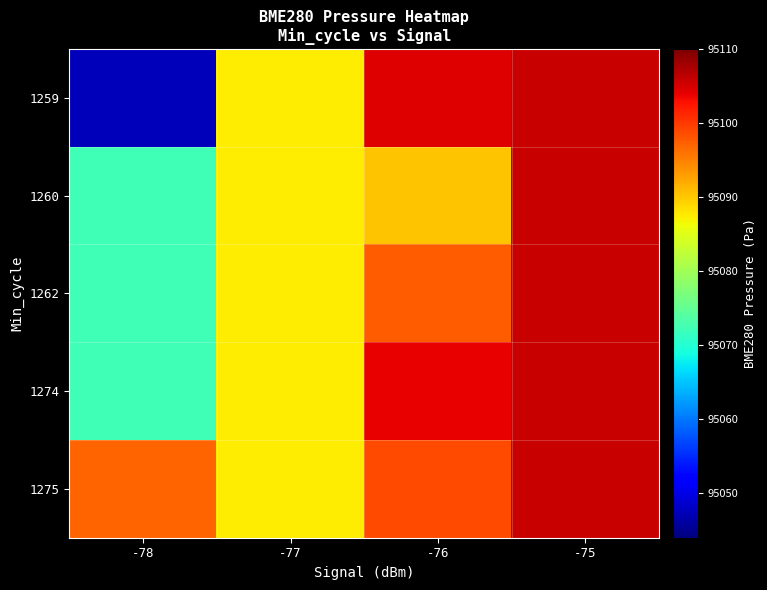

What is the smallest value displayed?

95047.5